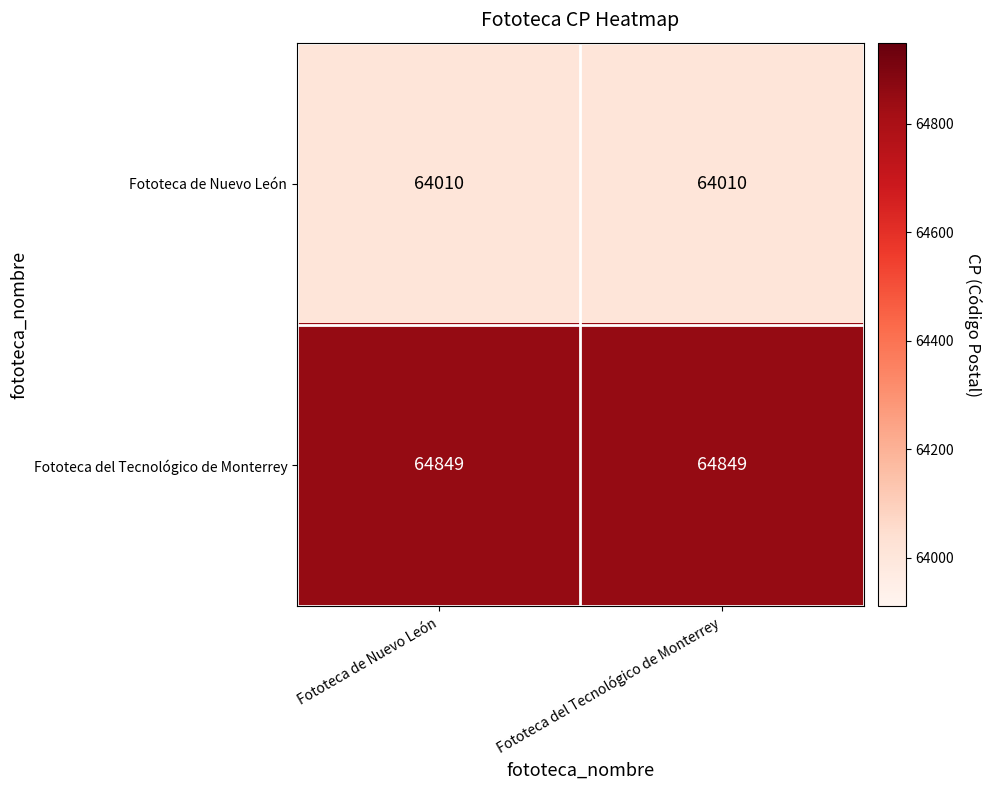

At how many categories does at least one series exceed 64139?

2